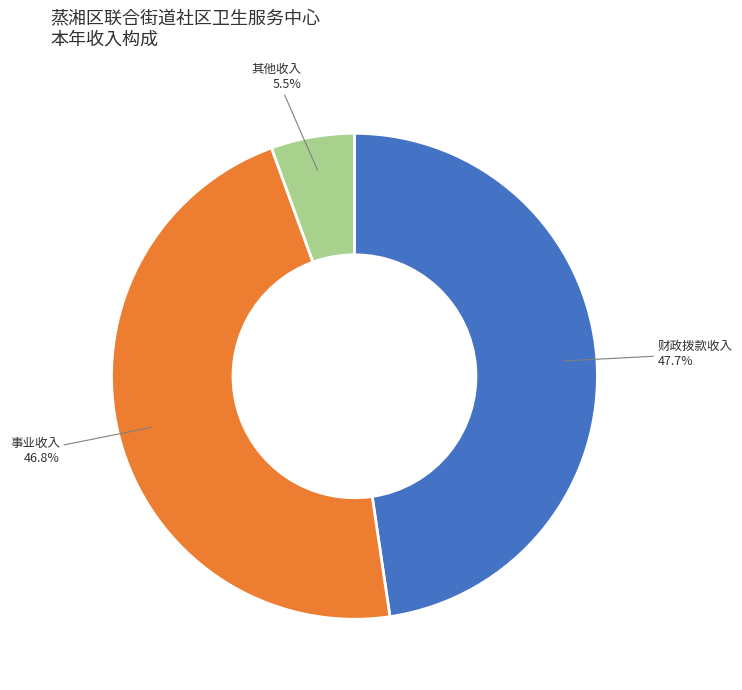

Is there a majority slice in this chart?

No